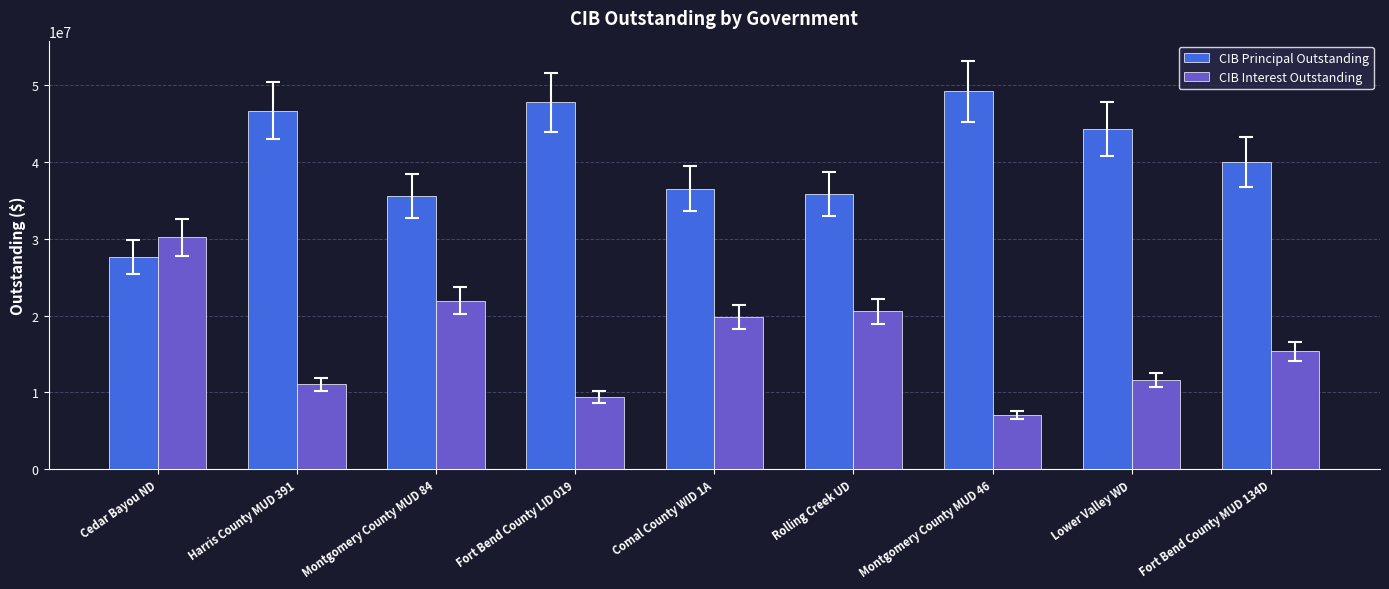

What is the maximum value for CIB Principal Outstanding?

49205000.0